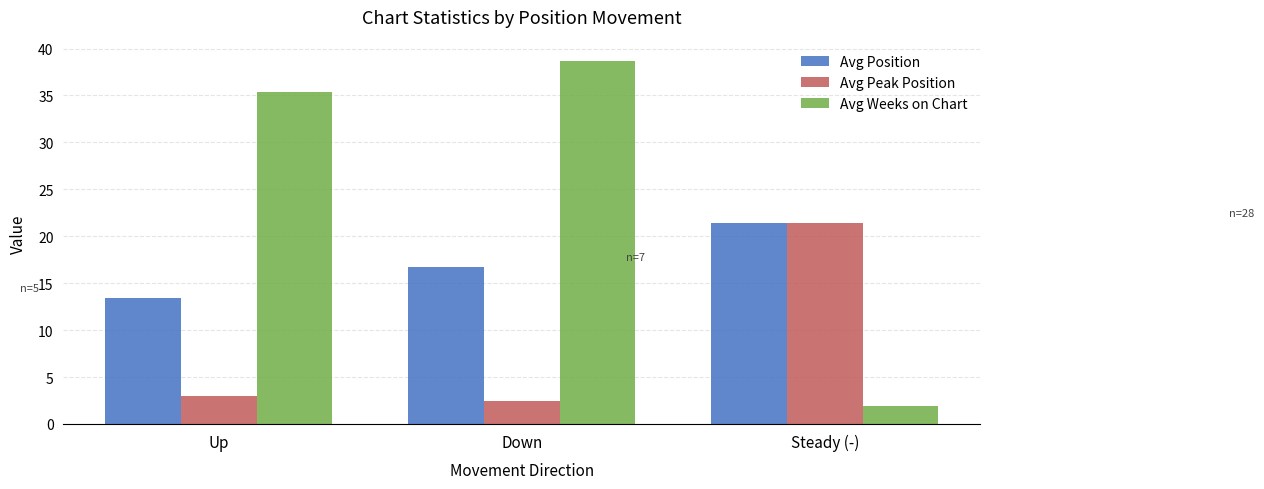

How many series are shown in this chart?

3